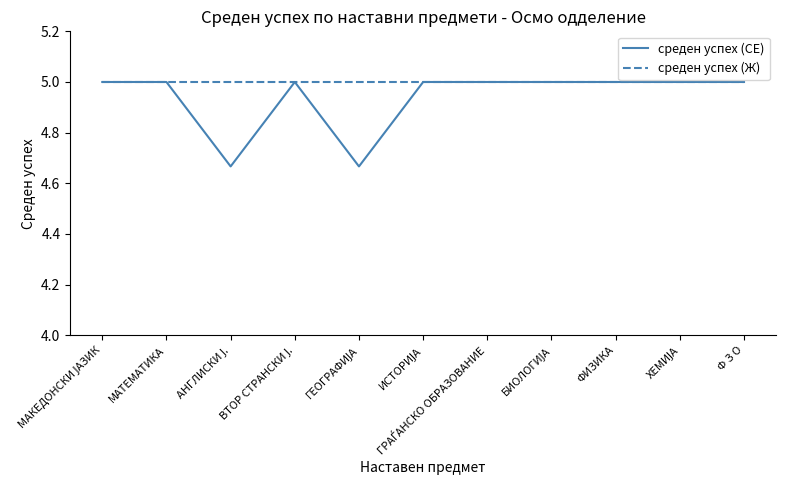

What is the greatest value displayed?

5.0